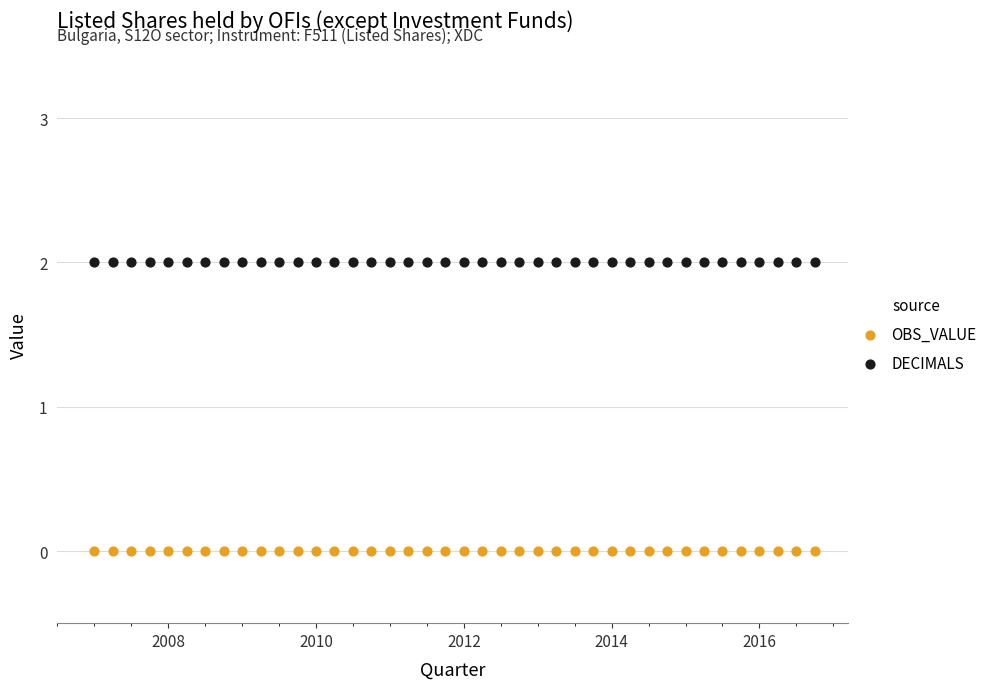

Which series contains the highest Y value?

DECIMALS